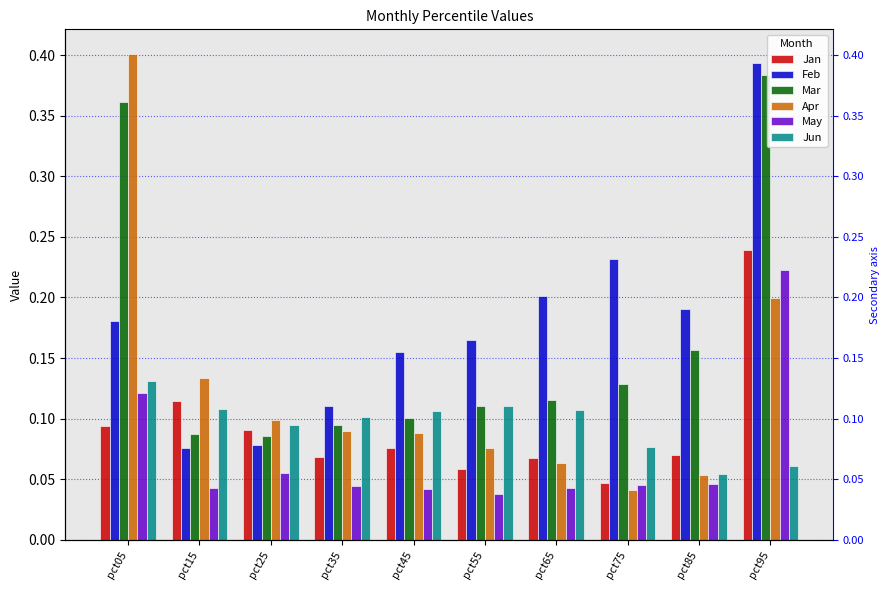

What is the difference between the maximum and minimum values in the Jan series?

0.2